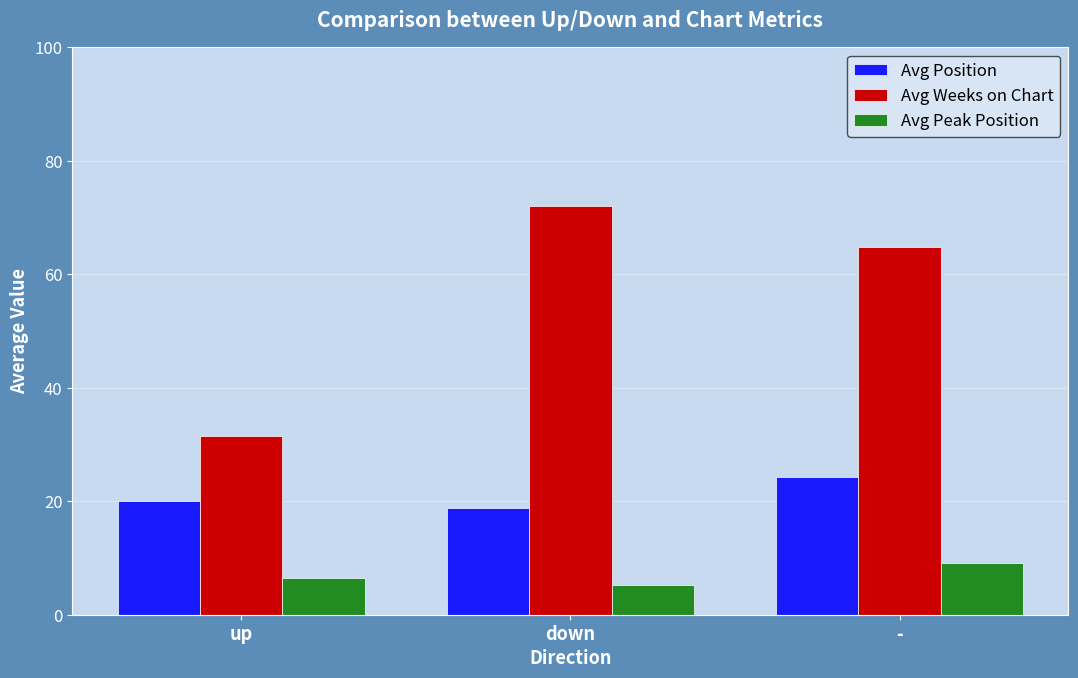

What is the minimum value for Avg Weeks on Chart?

31.5